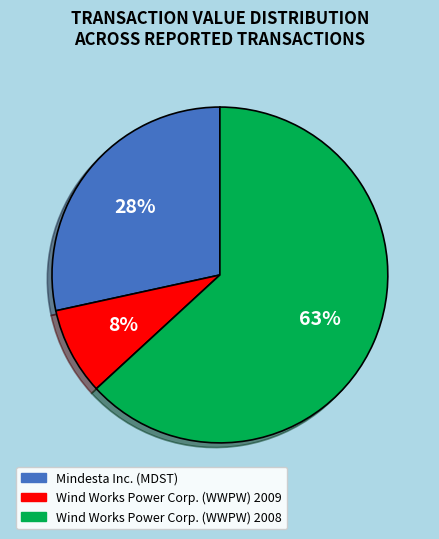

How many slices are in this pie chart?

3